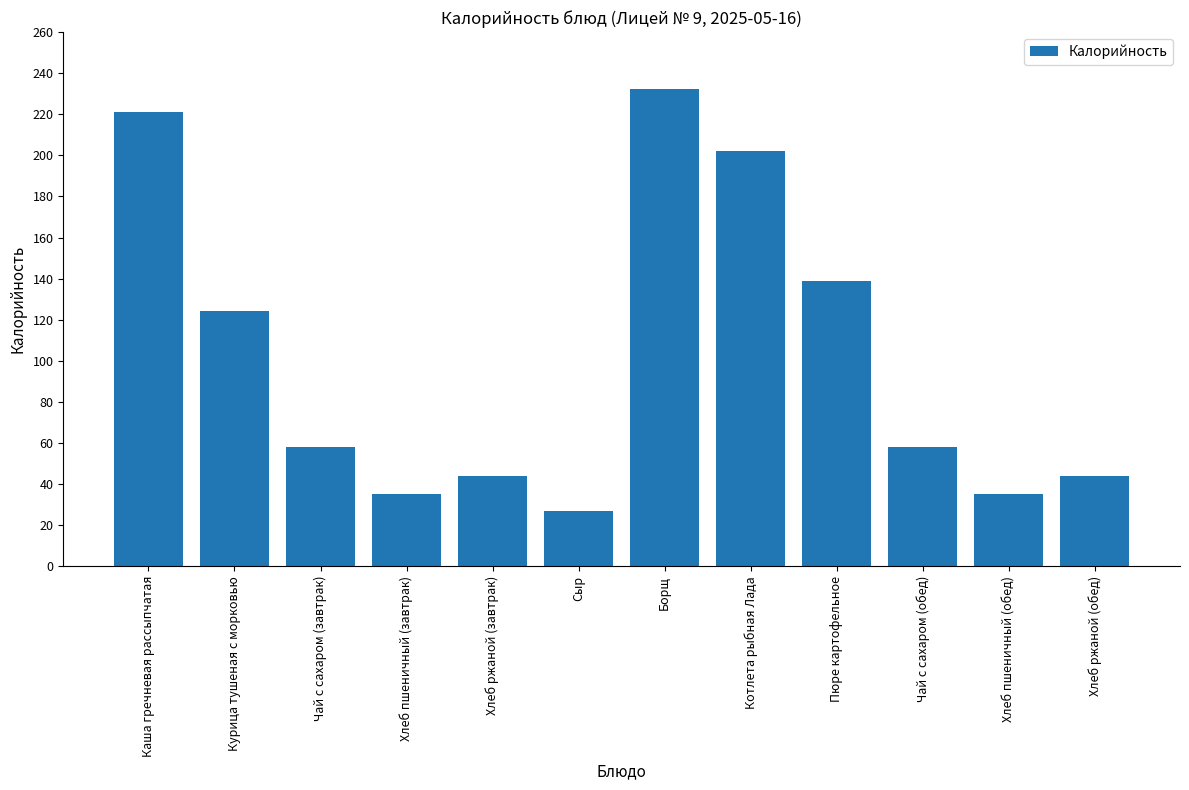

Is it true that the value at Борщ is 328.6?

False